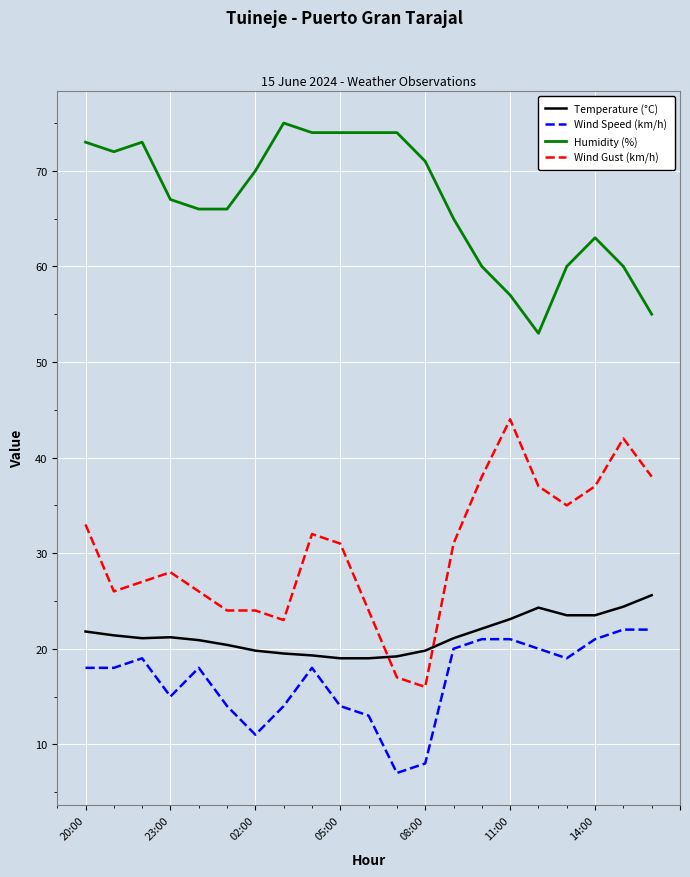

Rank the series by their maximum value, from lowest to highest.

Wind Speed (km/h), Temperature (°C), Wind Gust (km/h), Humidity (%)